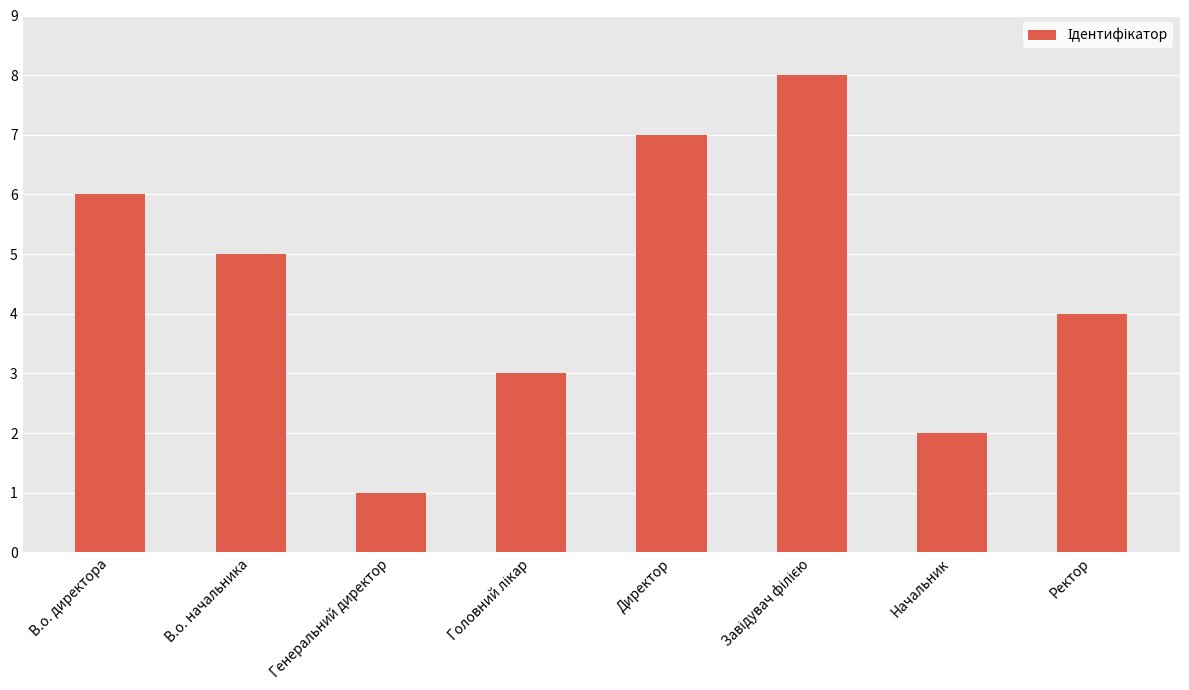

The value at Ректор is 4. True or false?

True